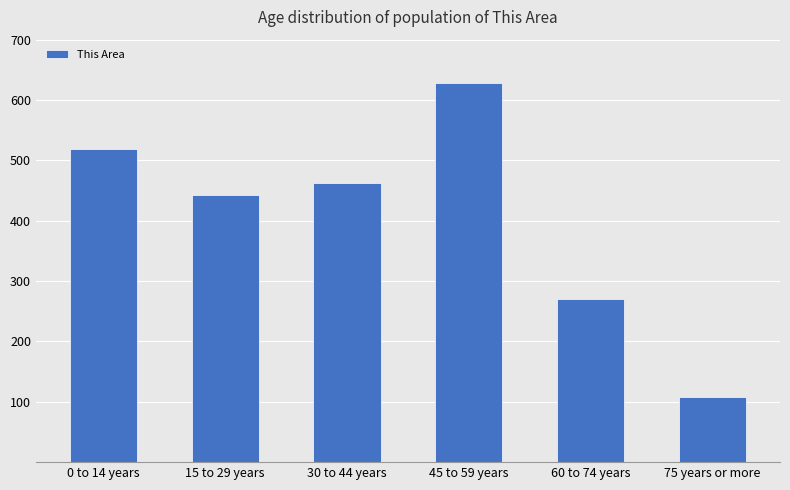

Where does the data first go above 462?

0 to 14 years